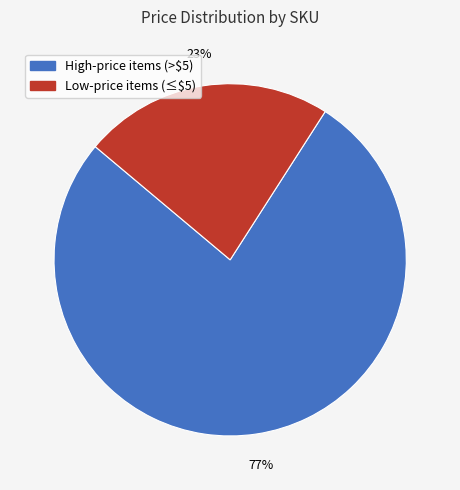

Does any single category account for the majority?

Yes